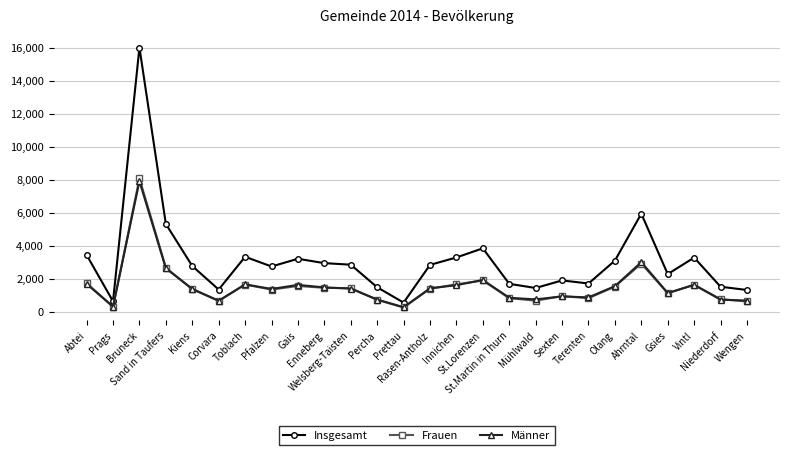

Does the chart have visible grid lines?

Yes